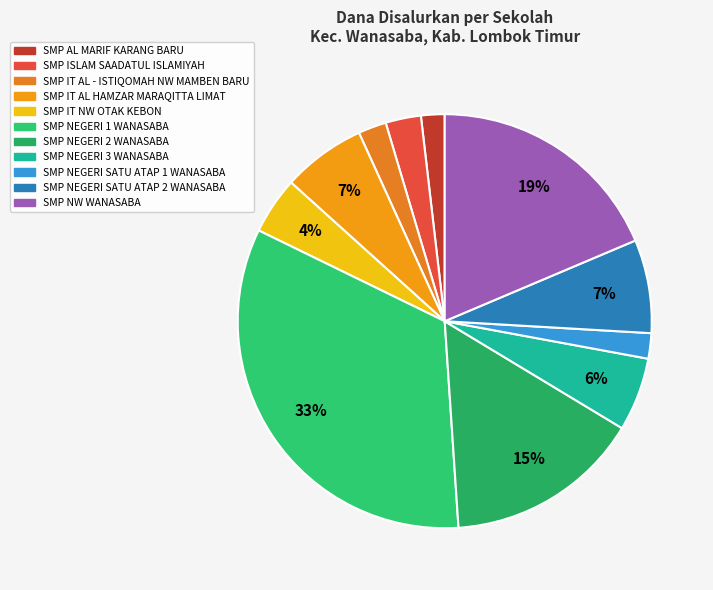

How many segments does this pie chart have?

11